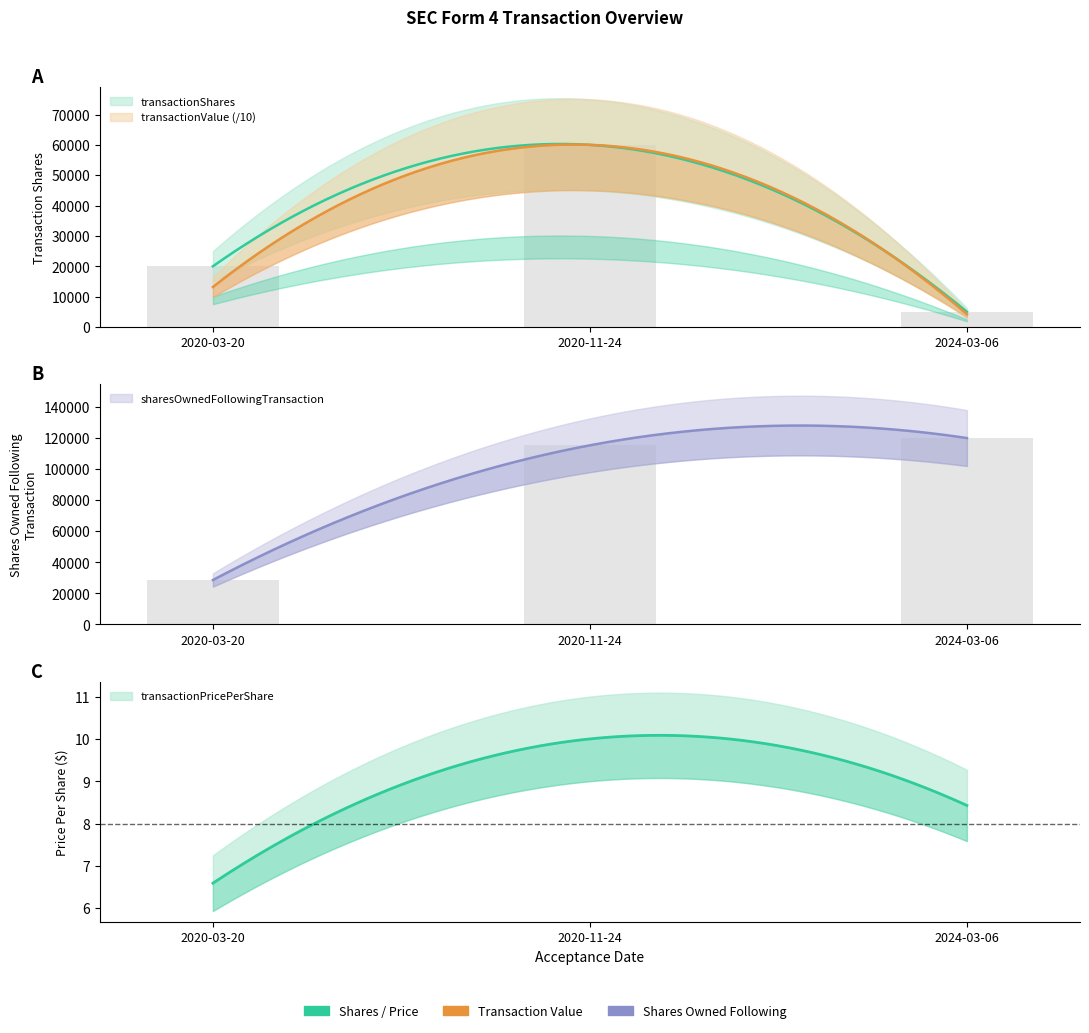

What value does the transactionShares series have at 2024-03-06, to the nearest 50?

5000